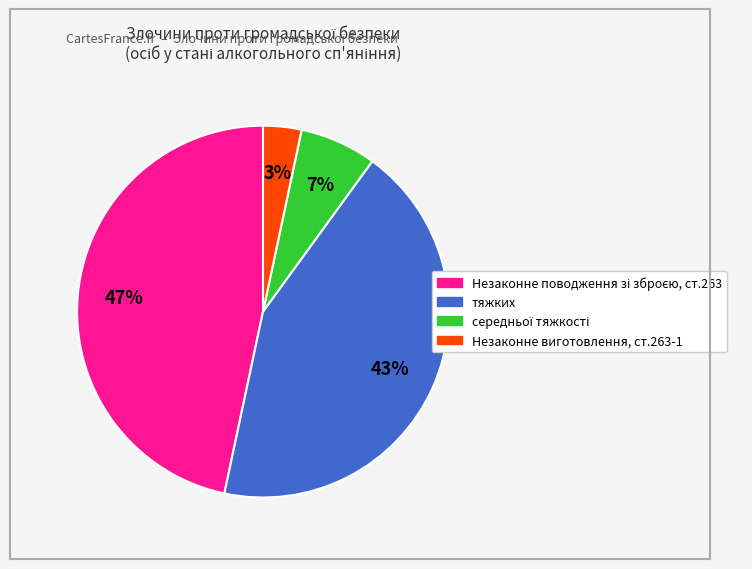

Does any single category account for the majority?

No